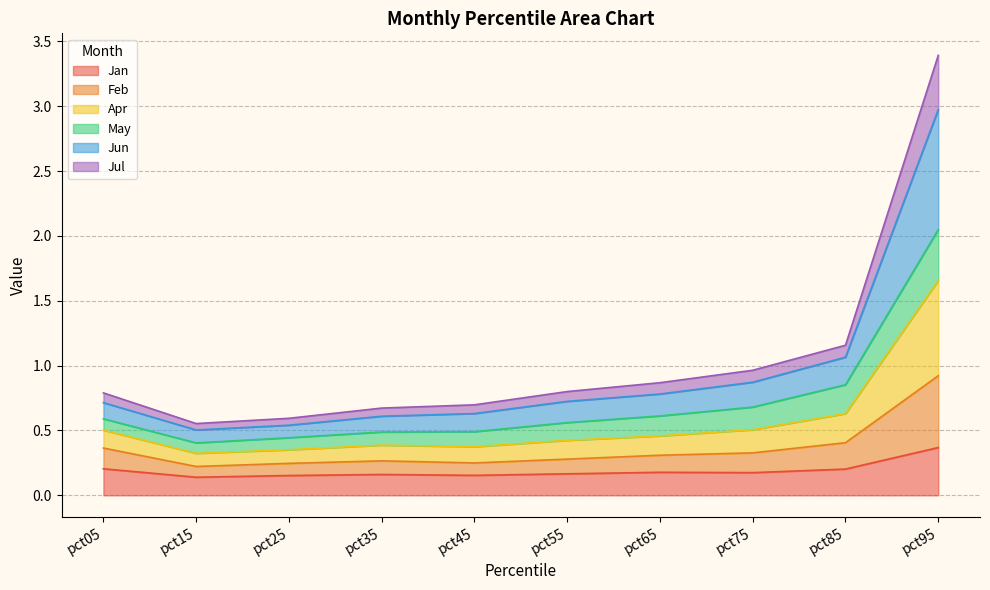

True or false: Apr has a value of 0.8 at pct85.

False